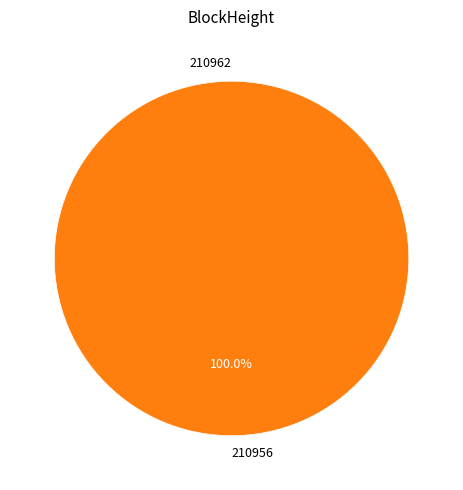

Is there a majority slice in this chart?

Yes